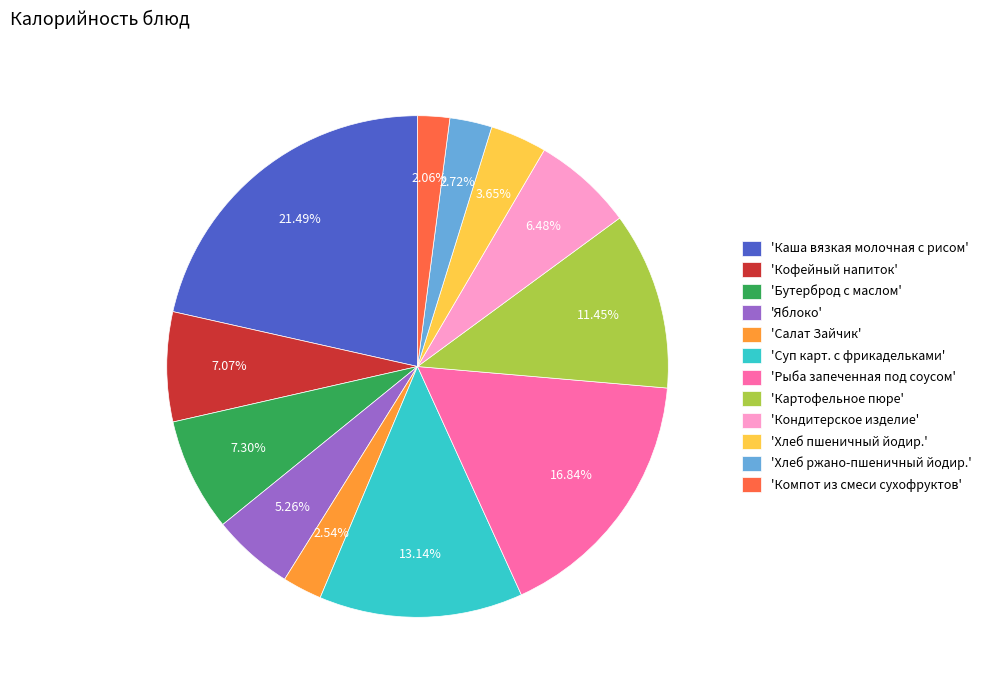

Is there a majority slice in this chart?

No